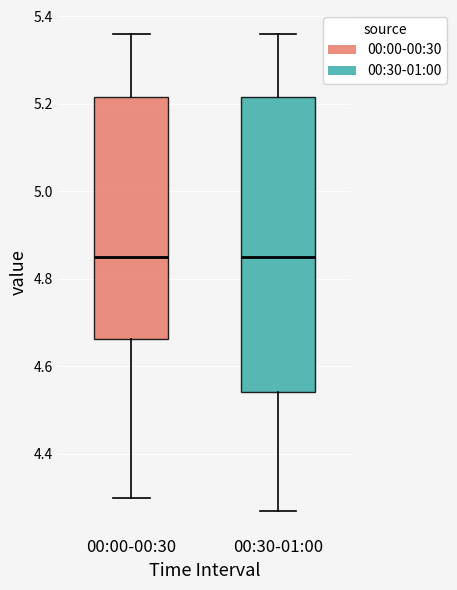

Comparing the boxes themselves (not the whiskers), which one is the tallest?

00:30-01:00